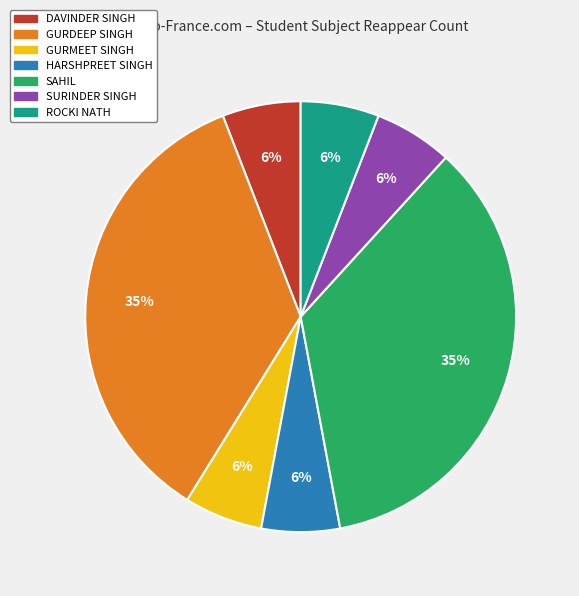

What percentage is the SAHIL slice, to the nearest percent?

35%